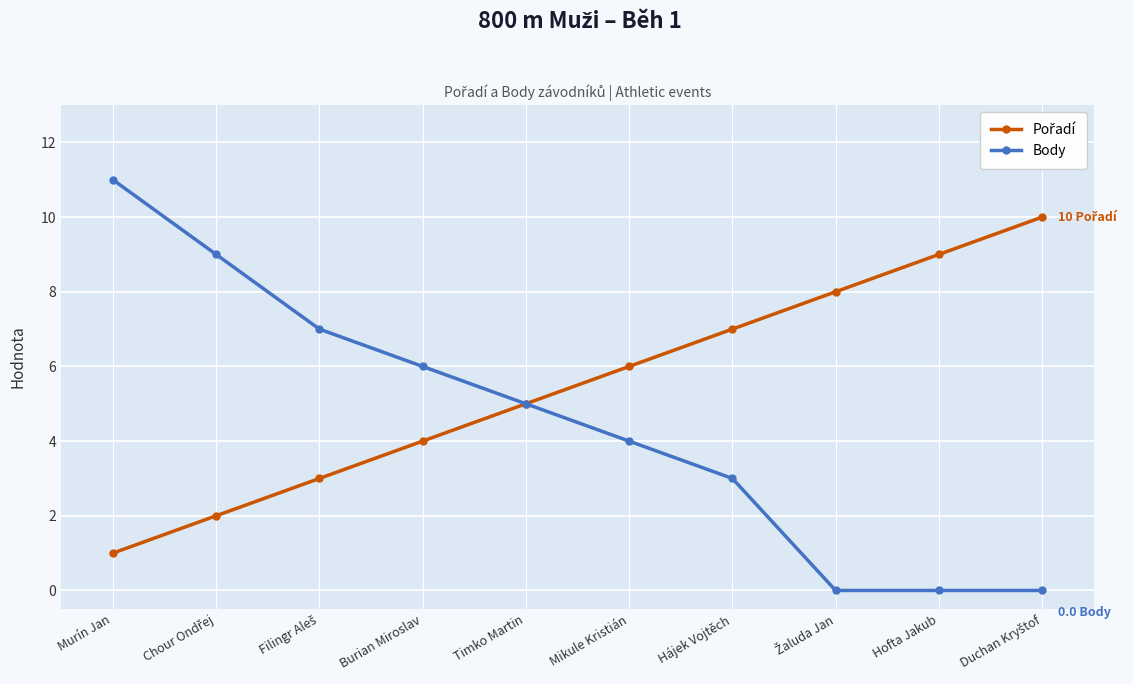

Which series has the widest spread of values?

Body